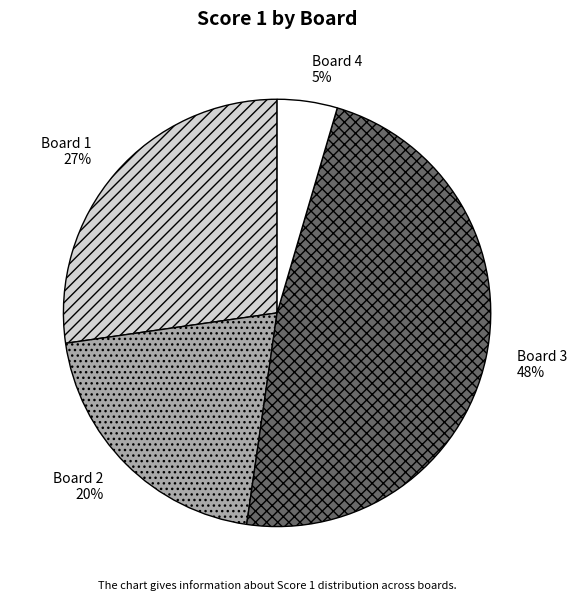

To the nearest percent, what portion does Board 3 represent?

48%